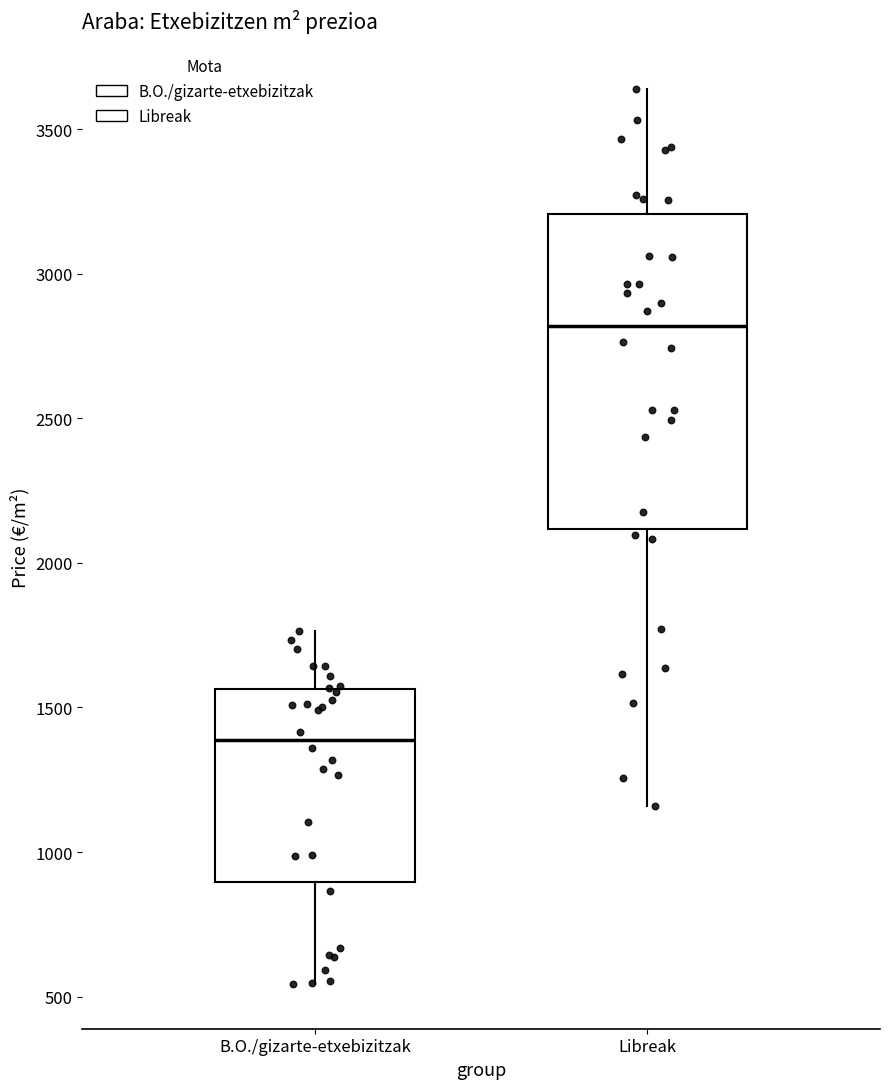

Reading left to right, read every box against the y-axis: the position of its median line, the range the box covers, and the ends of its whiskers. The values are not printed on the chart, so give them approximately, as read against the axis.

B.O./gizarte-etxebizitzak: median 1400, box 900 to 1550, whiskers 550 to 1750
Libreak: median 2800, box 2100 to 3200, whiskers 1150 to 3650